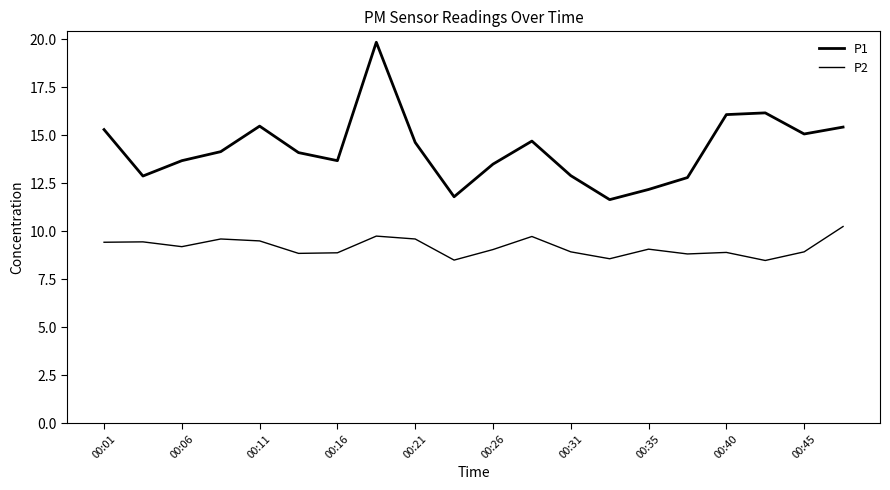

True or false: P2 and P1 cross at least once.

False